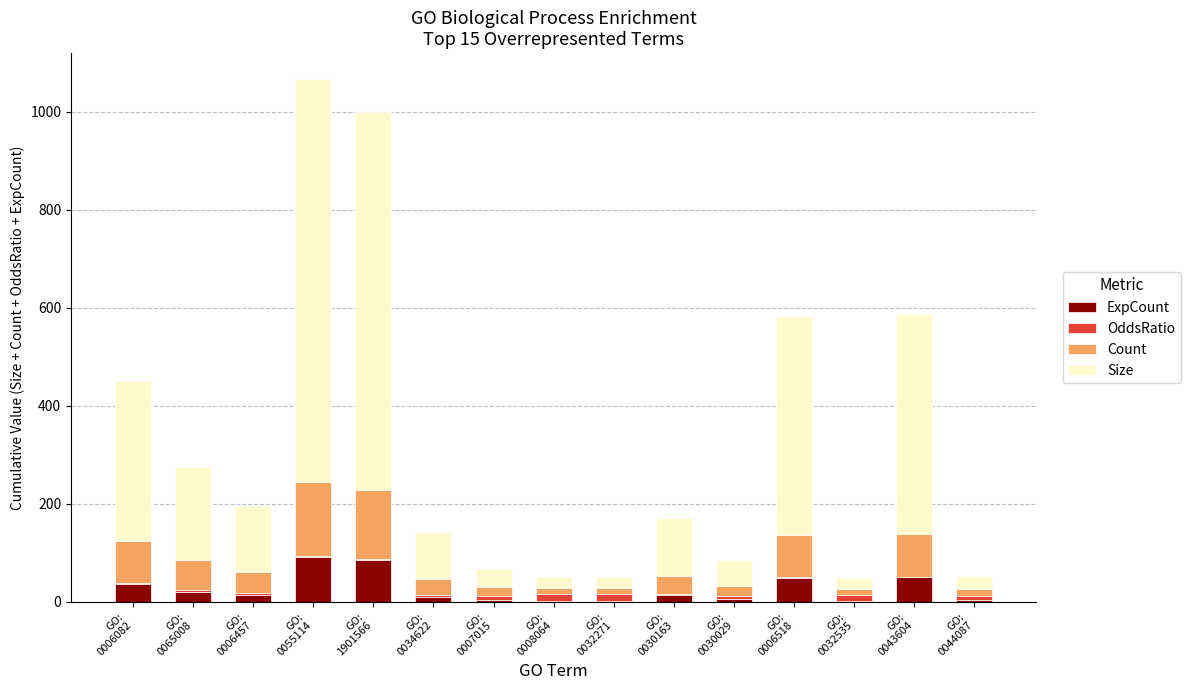

Does the chart contain stacked bars?

Yes